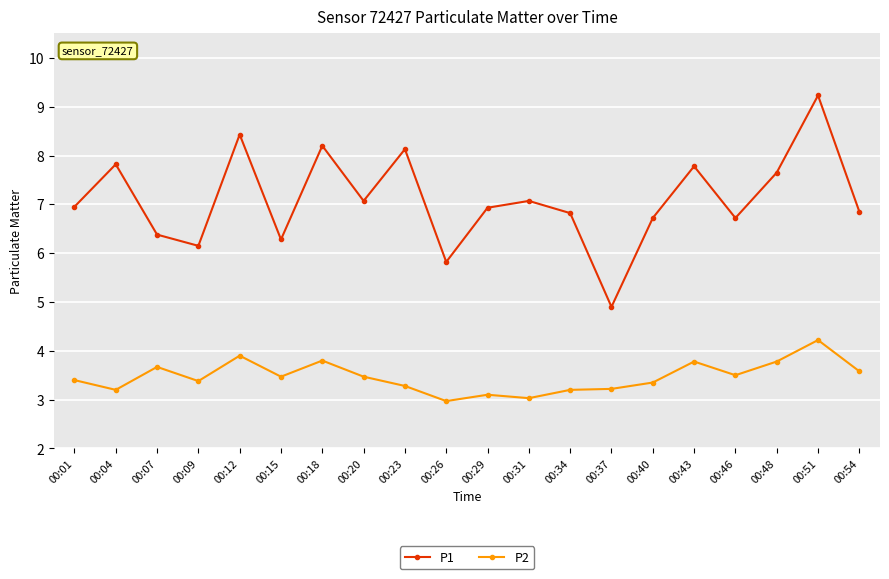

Which series has the largest total across all categories?

P1